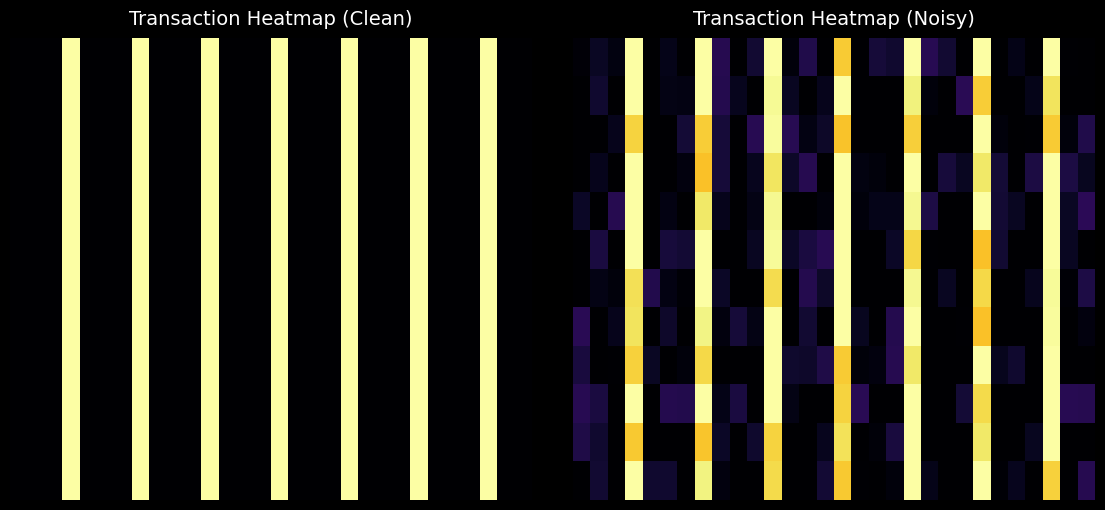

At how many categories does at least one series exceed 0?

30